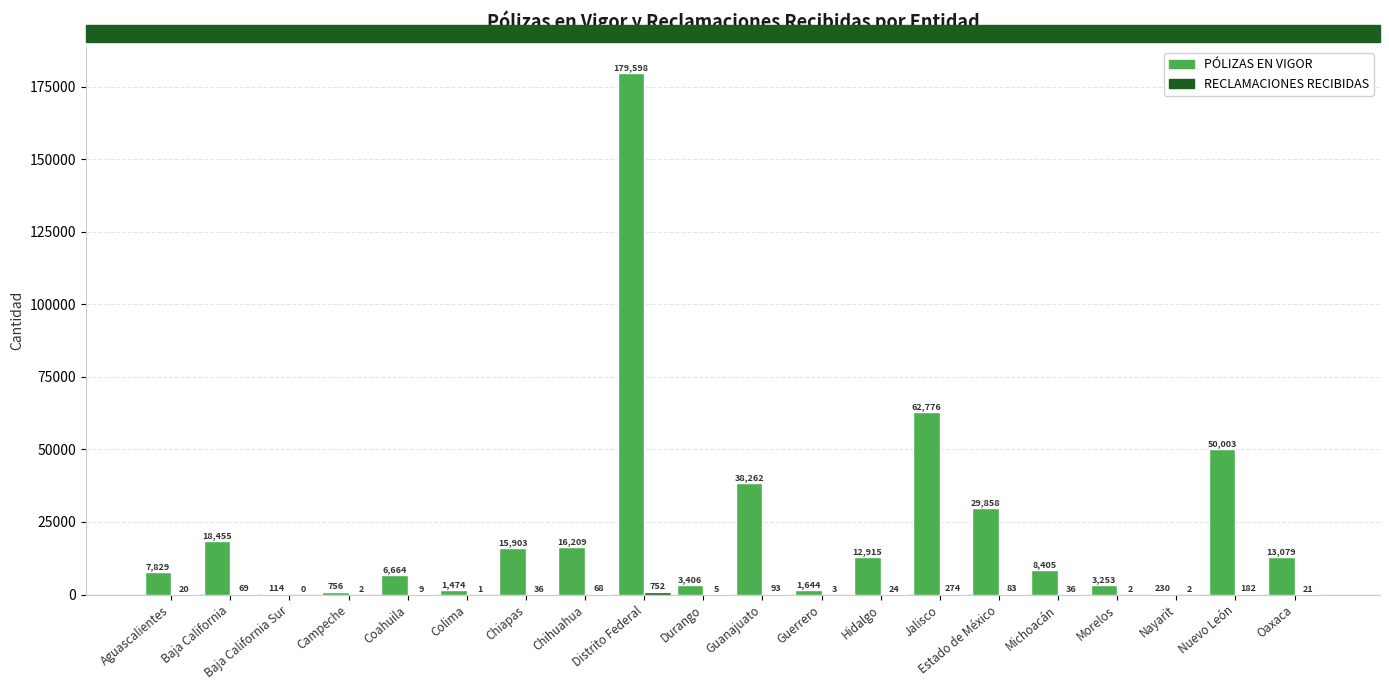

The value of PÓLIZAS EN VIGOR at Chiapas is 15903. True or false?

True